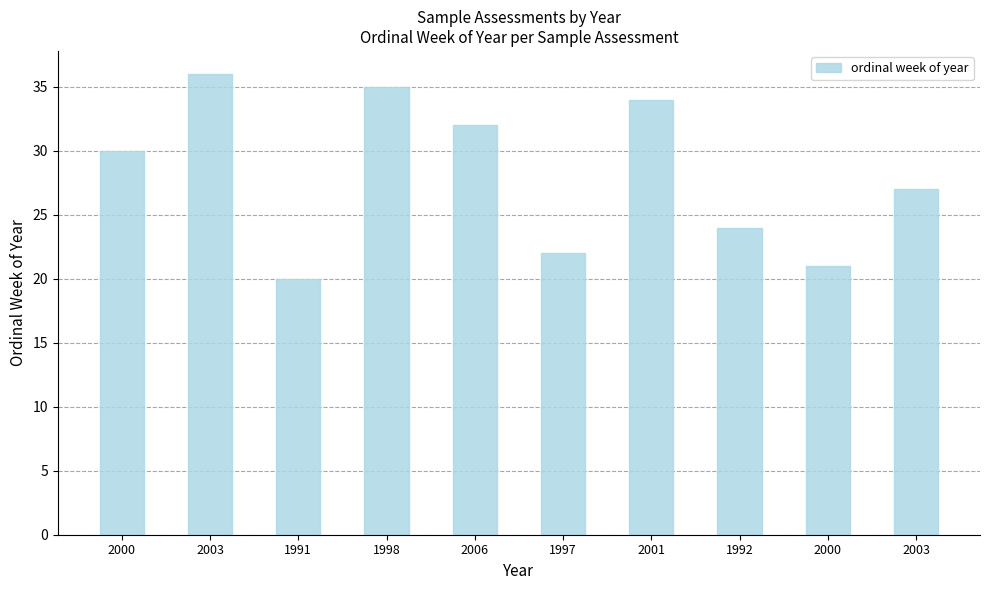

List the labels in order of value, largest first.

2003, 1998, 2001, 2006, 2000, 2003, 1992, 1997, 2000, 1991